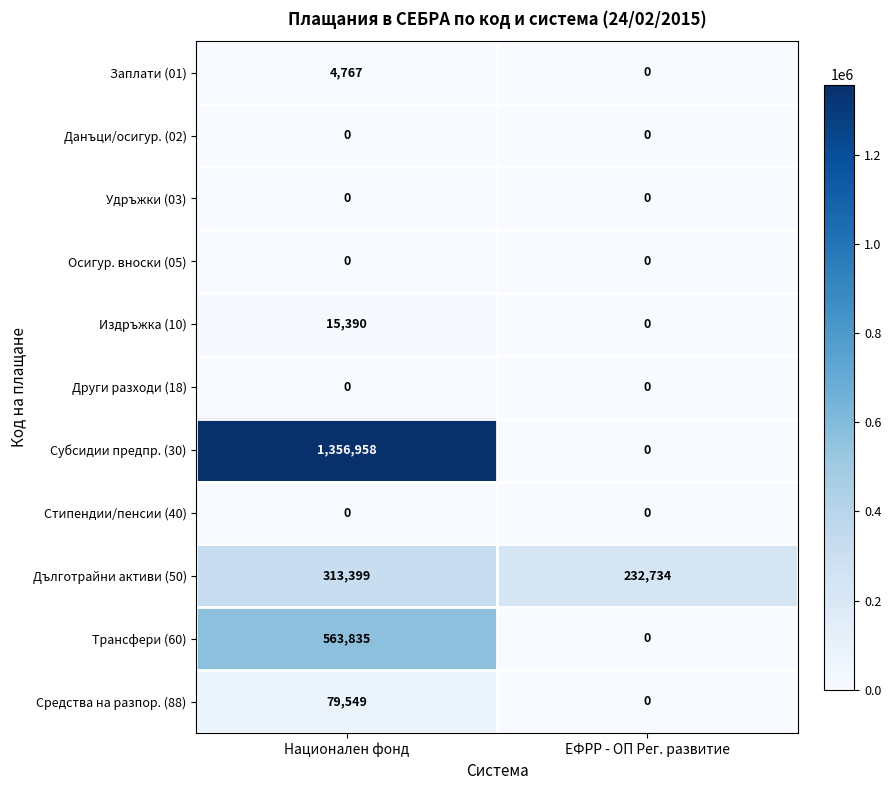

Is it true that Издръжка (10) equals 15390 at Национален фонд?

True